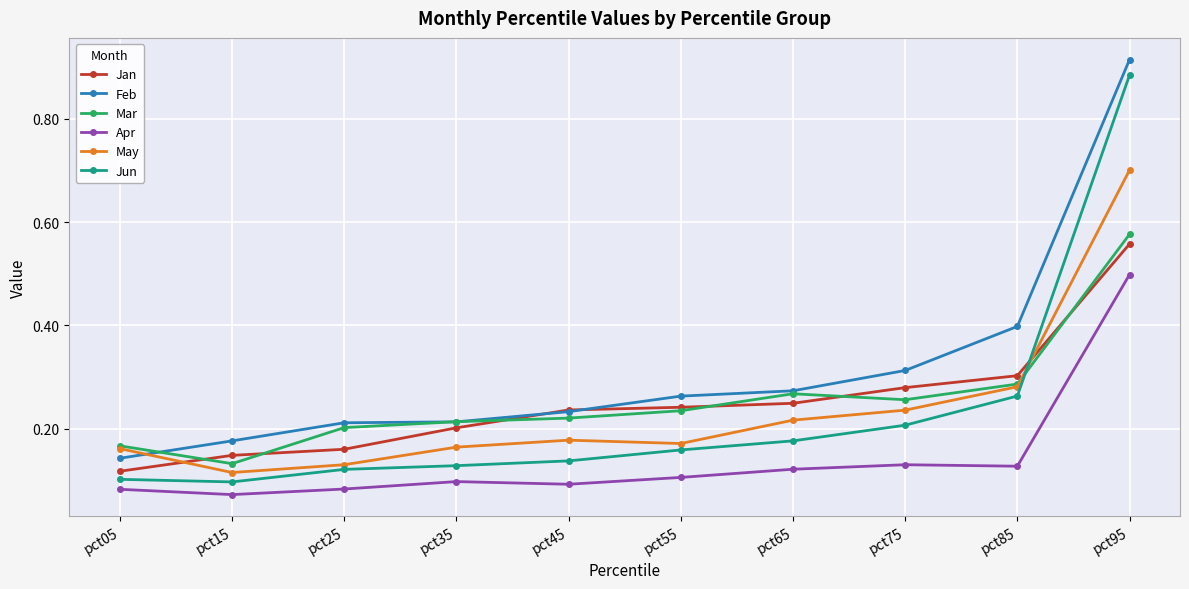

True or false: Feb has a value of 0.1 at pct85.

False